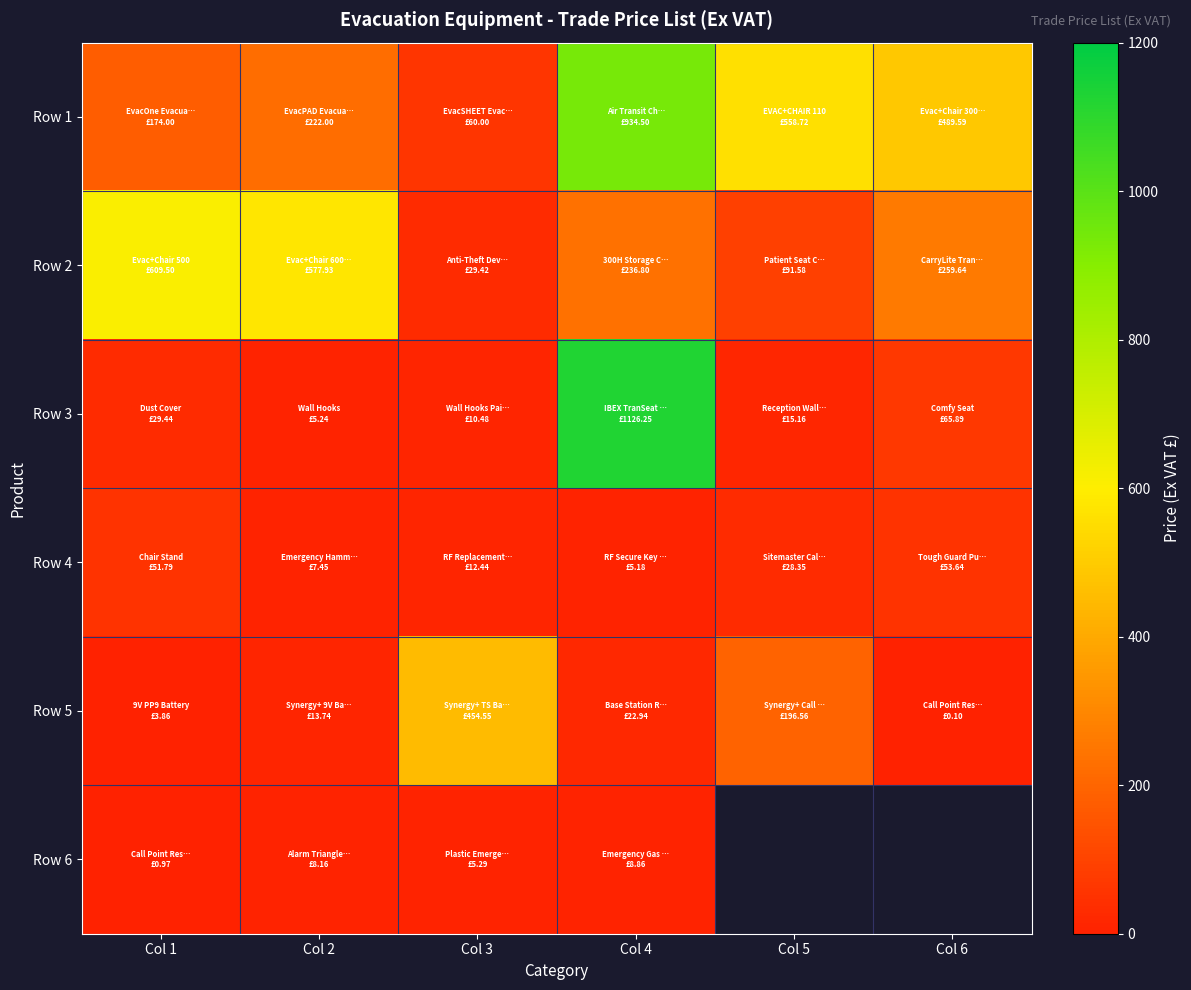

At which category does the chart reach its minimum across all series?

Col 6